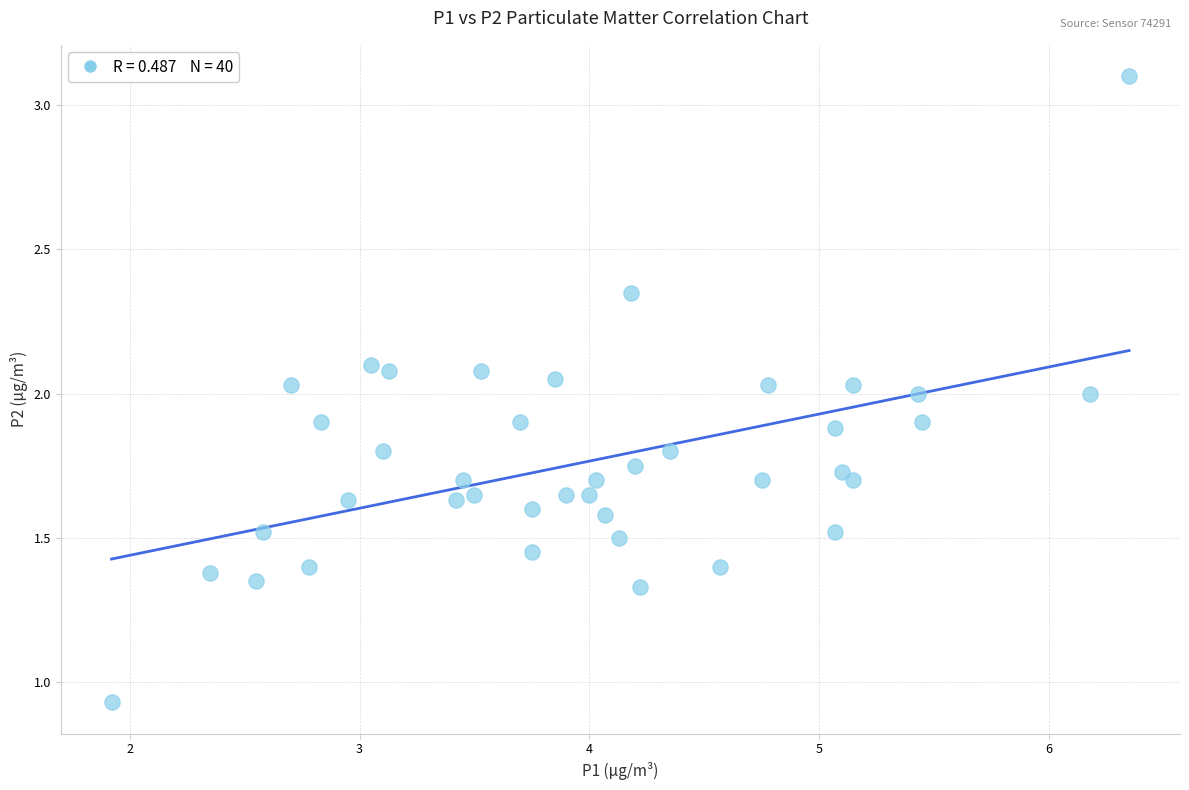

What is the range of Y values (max minus min)?

2.2